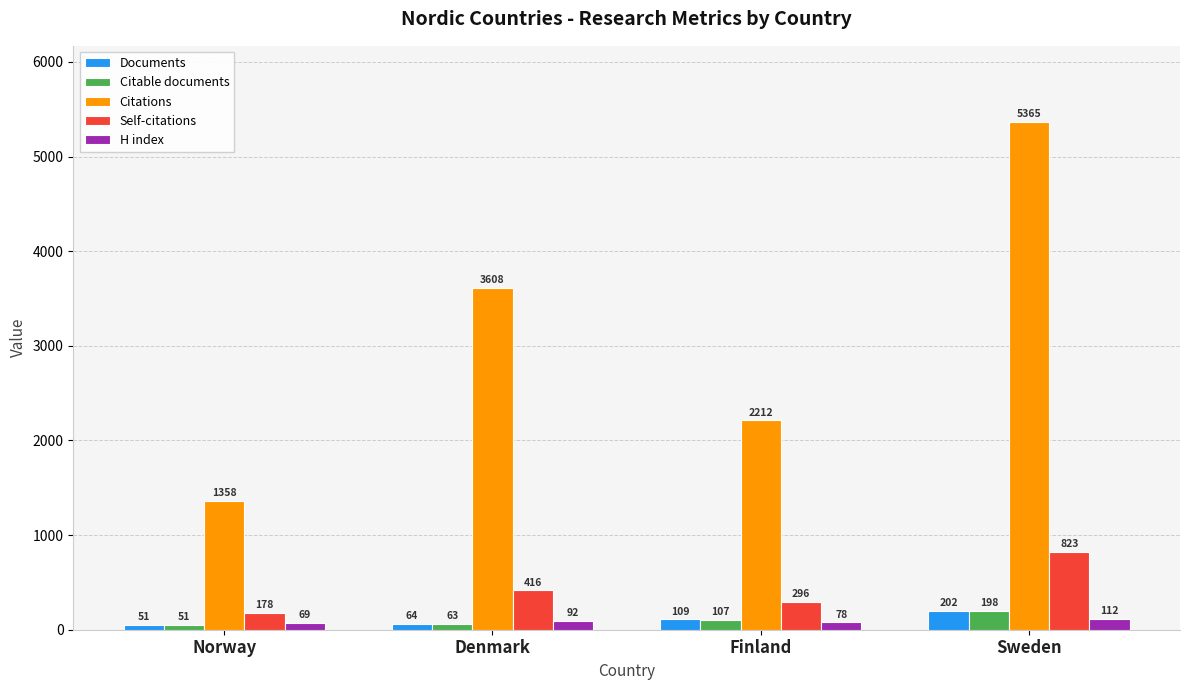

Reading right to left, transcribe all the data shown in this chart.

Documents: 202	109	64	51
Citable documents: 198	107	63	51
Citations: 5365	2212	3608	1358
Self-citations: 823	296	416	178
H index: 112	78	92	69